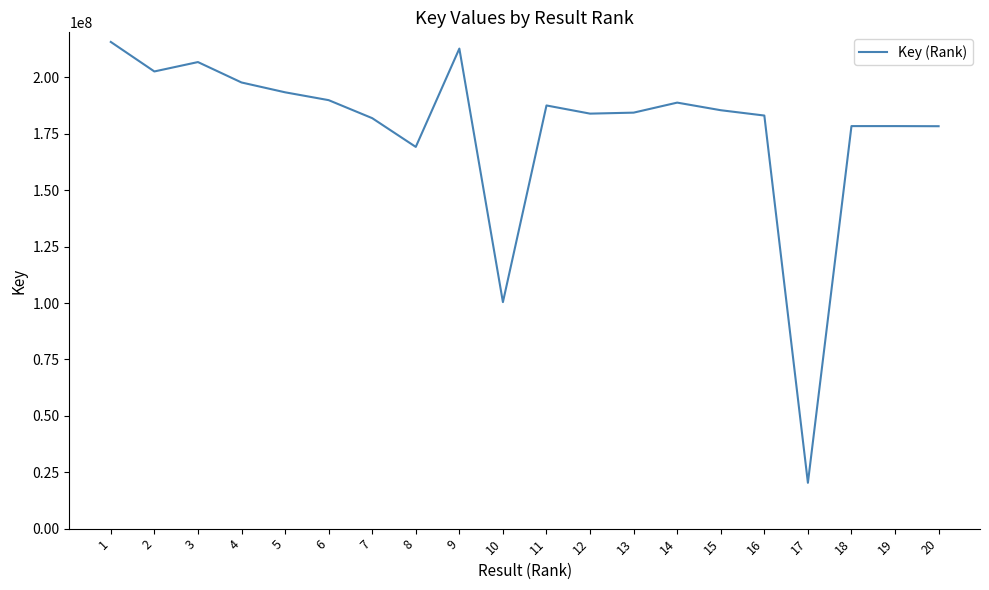

What is the greatest value displayed?

215746122